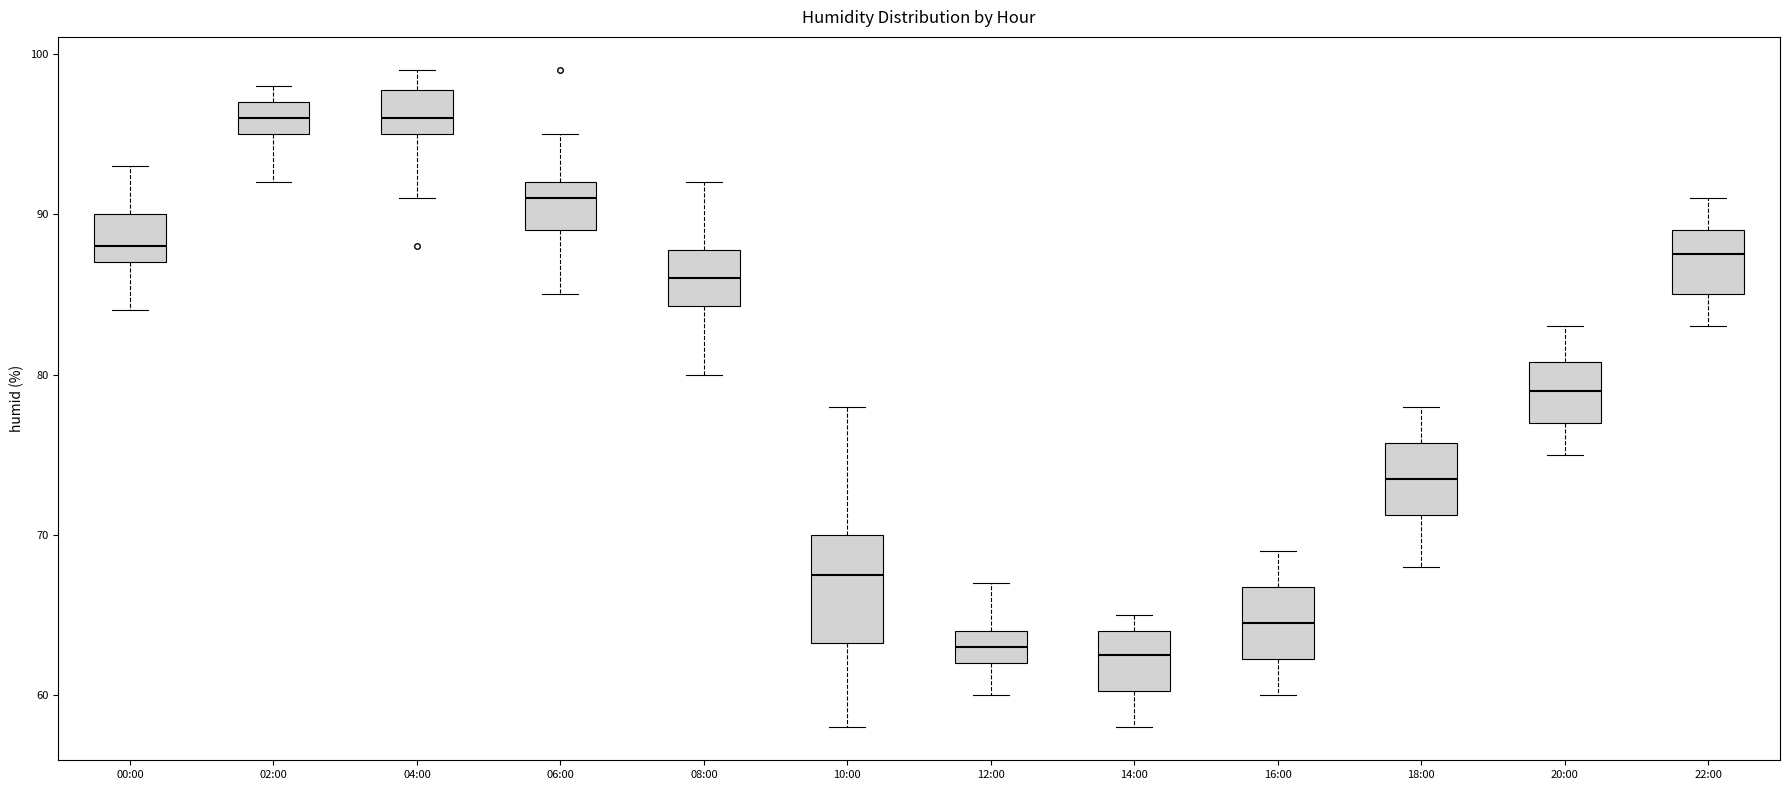

Where does the upper whisker of the box for 12:00 end on the y-axis? The values are not printed on the chart, so give them approximately, as read against the axis.

67